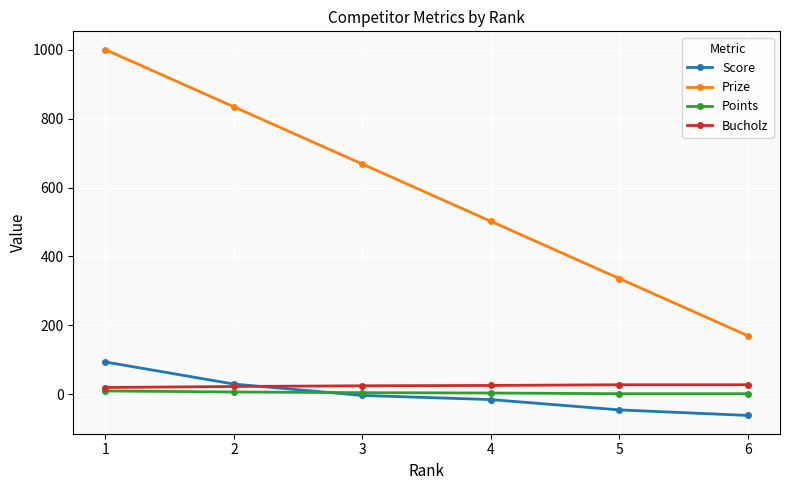

The value of Prize at 1 is 1348. True or false?

False